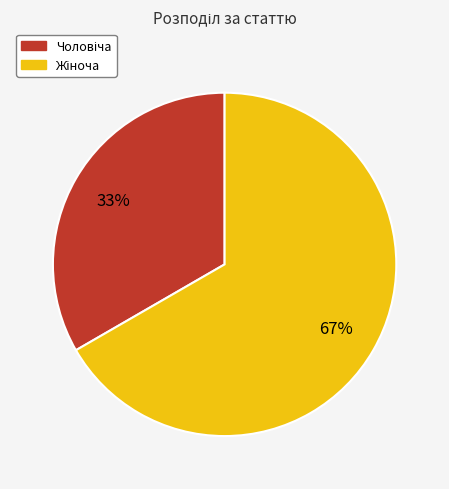

Is there any slice that represents more than half of the pie?

Yes